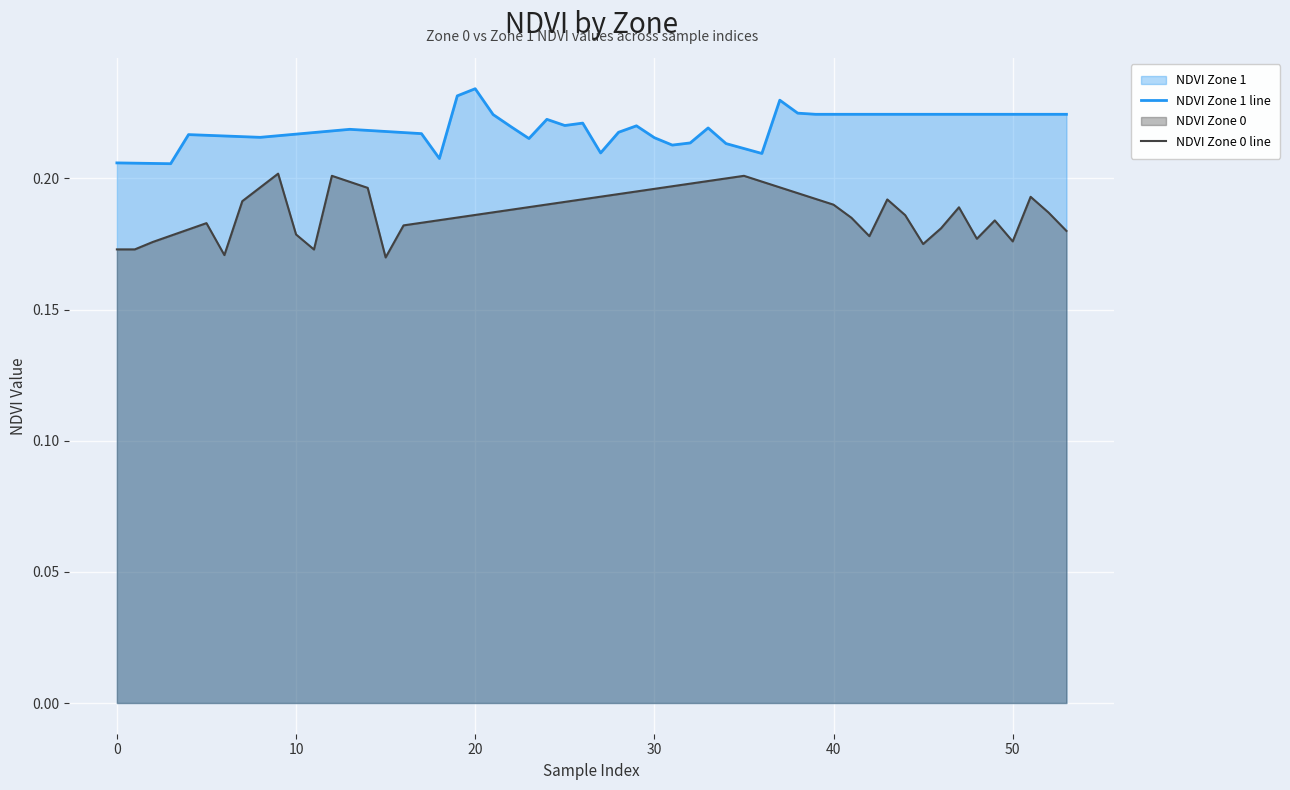

What is the sum of the NDVI Zone 0 values at 9 and 16?

0.4